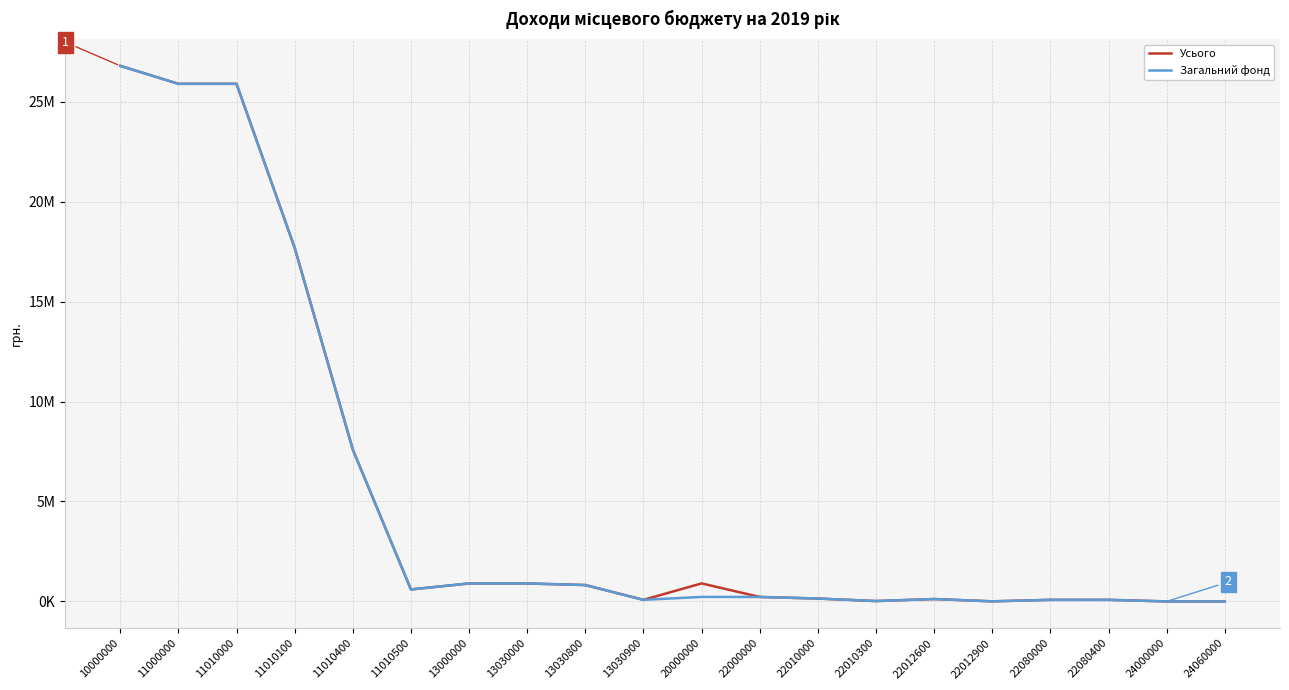

Does the chart have visible grid lines?

Yes